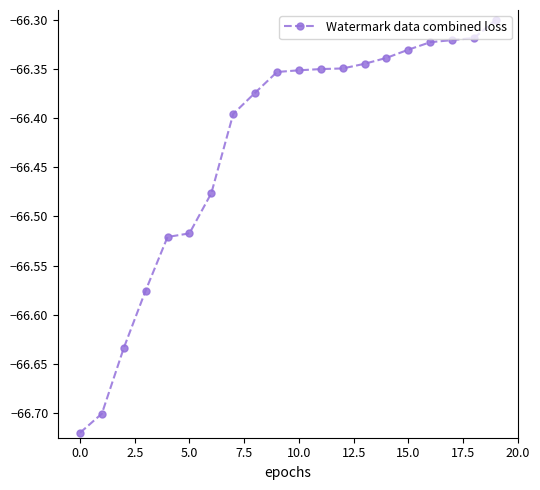

What is the sum of all values?

-1328.6